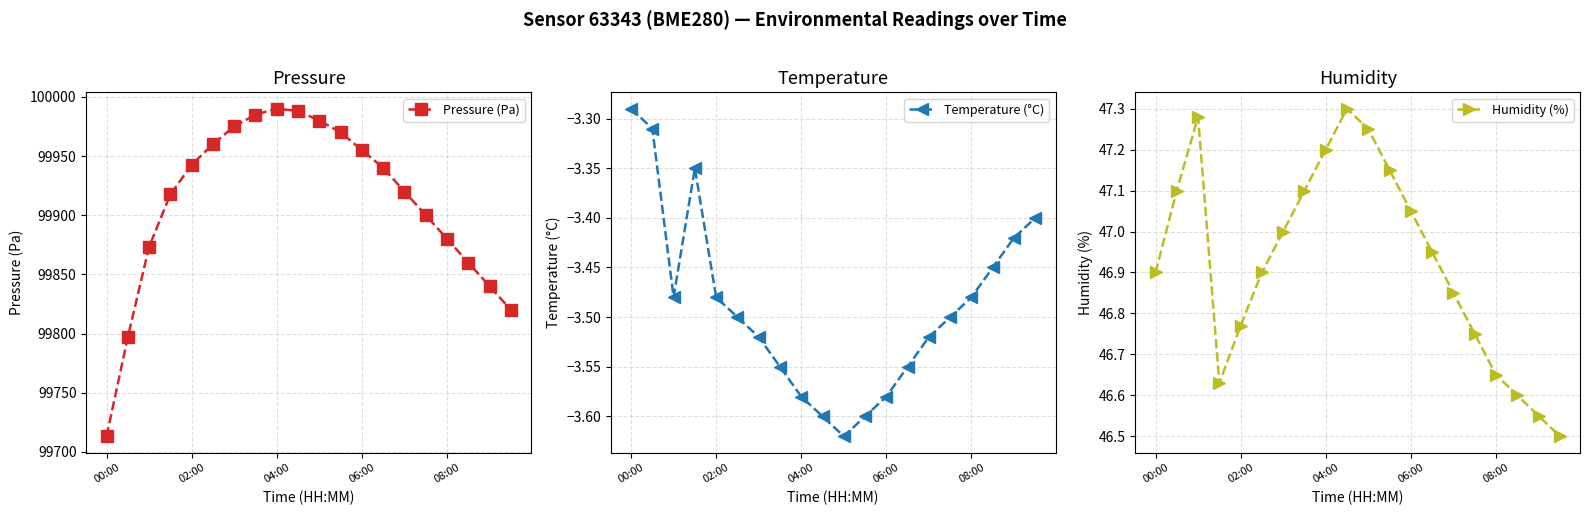

The Temperature (°C) series shows -5.8 at 06:00. True or false?

False